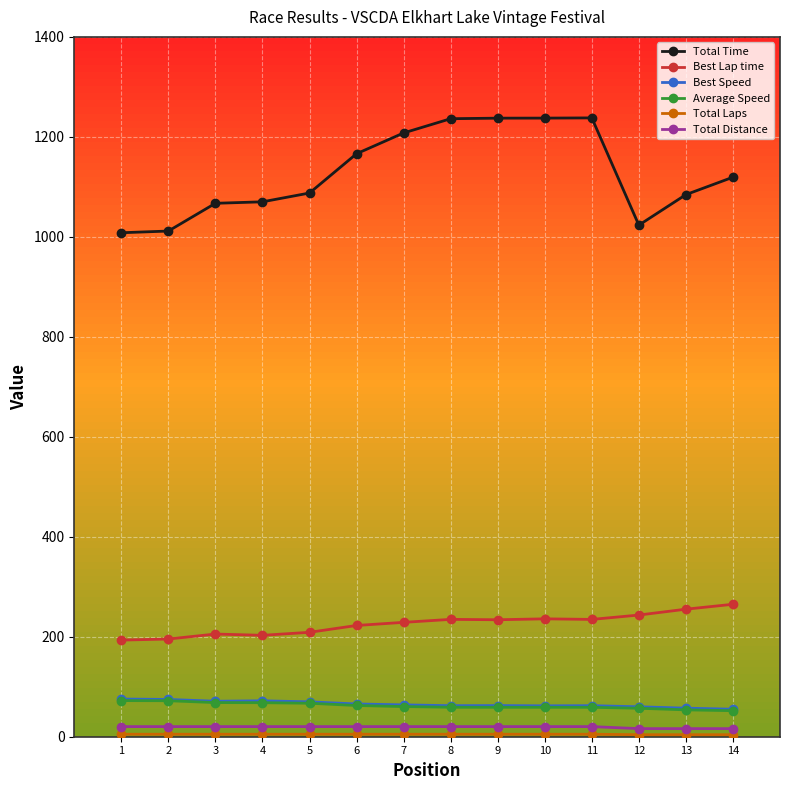

How many values in the Average Speed series exceed 60?

7